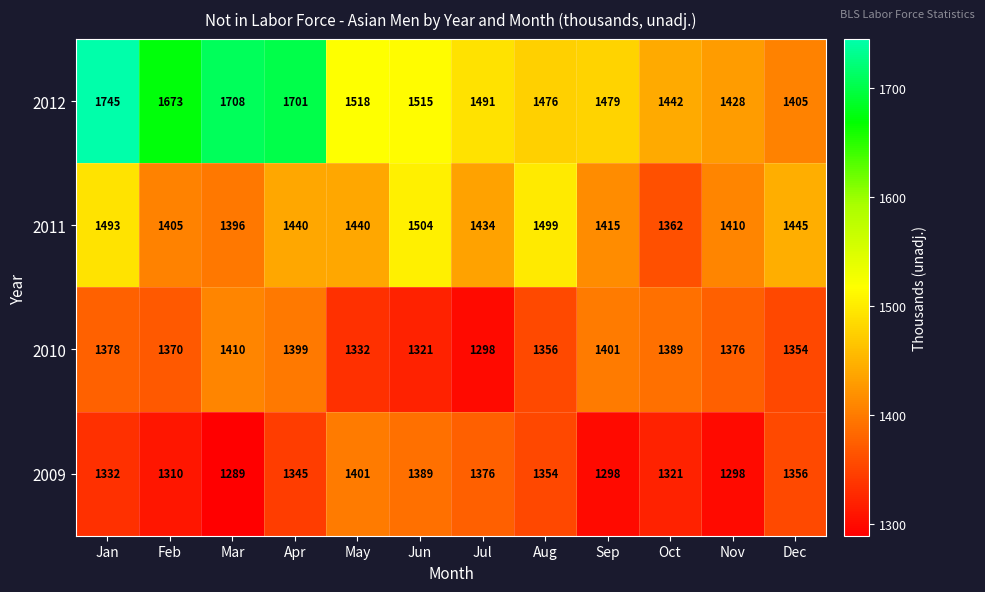

Which series changed the most between May and Nov?

2009